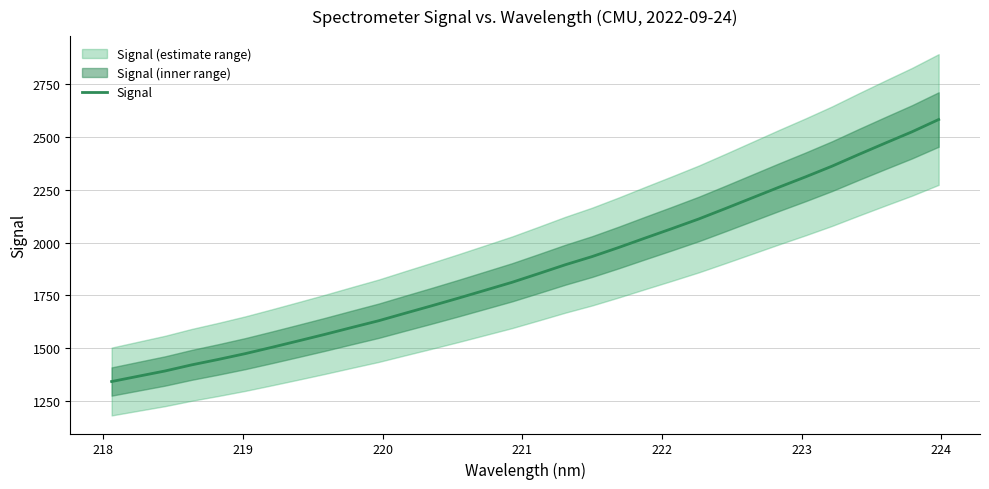

What is the minimum value for Signal?

1340.6